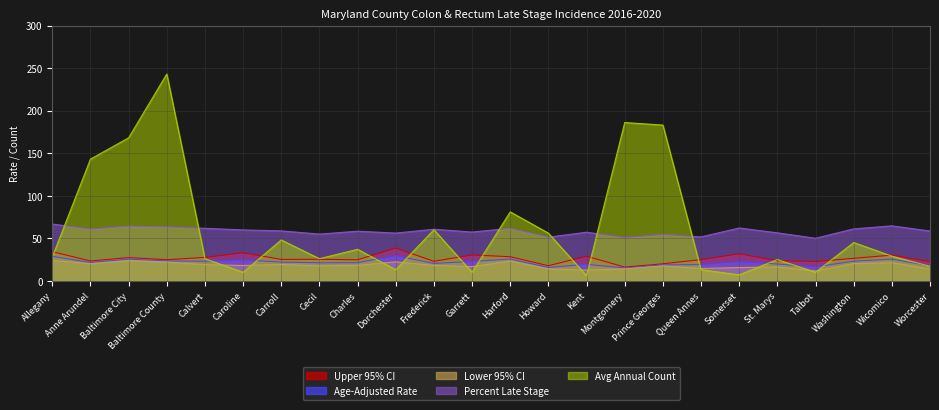

What is the difference between the maximum and second lowest values in the Percent Late Stage series?

15.8